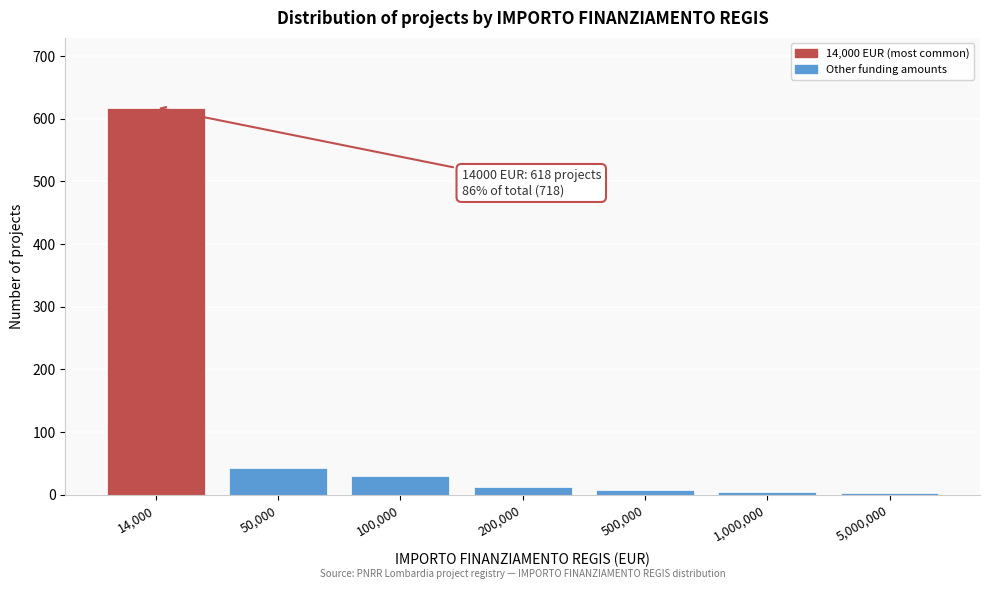

What is the ratio of the value at 100,000 to the value at 50,000?

0.7